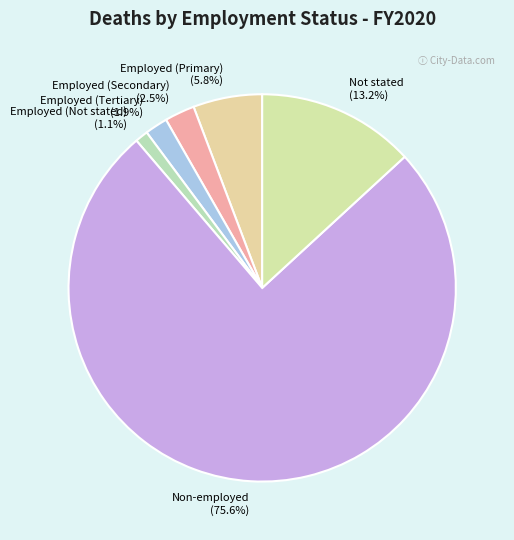

Is the sum of Non-employed and Employed (Primary) greater than half?

Yes